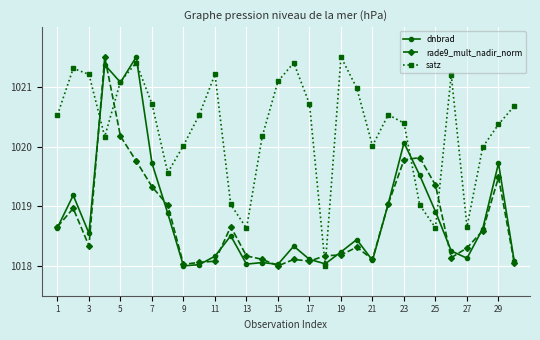

Which series has the largest total across all categories?

satz